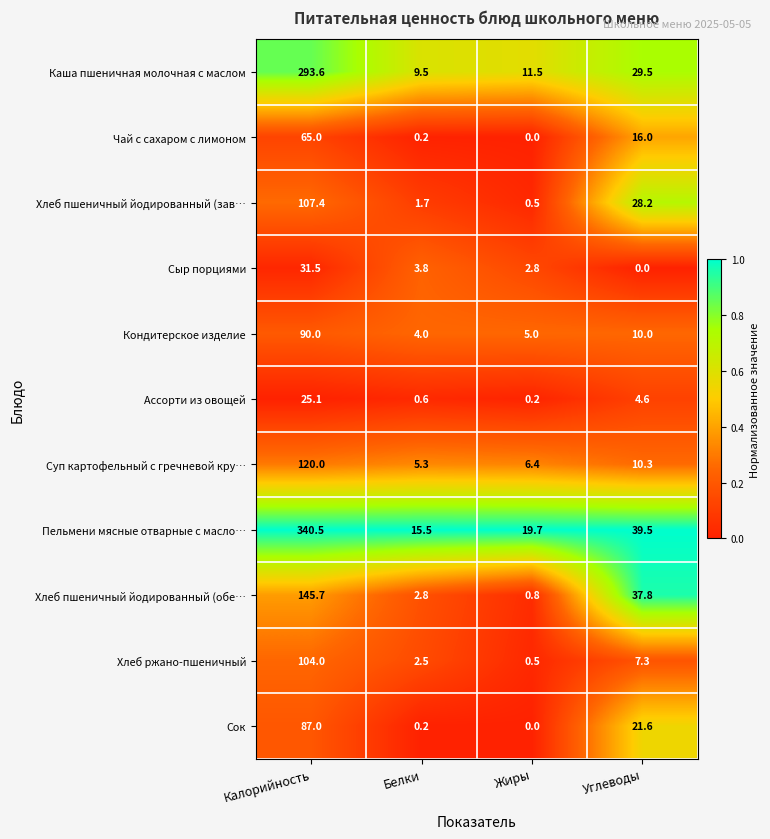

What is the difference between the maximum and minimum values in the Суп картофельный с гречневой кру… series?

114.7